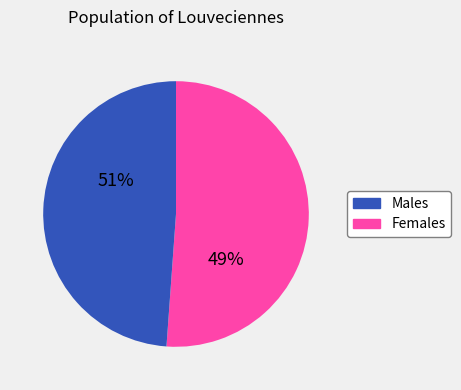

Is the sum of 6 and 4 greater than half?

No